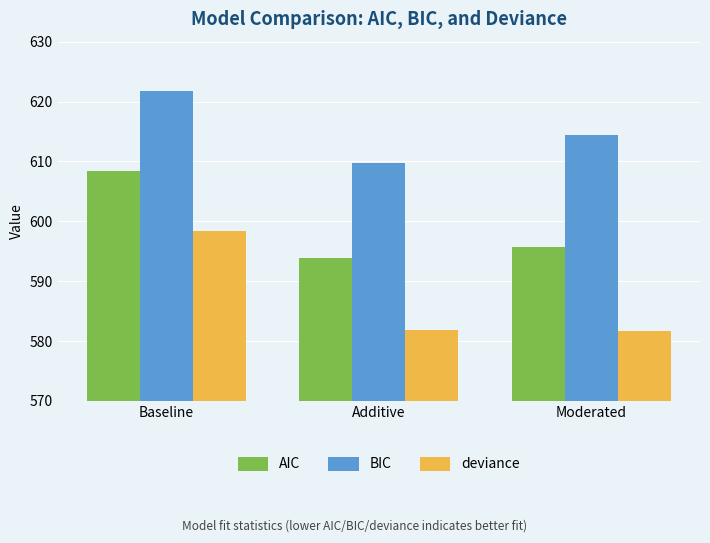

Is the value of AIC at Moderated greater than the value of deviance at Additive?

Yes